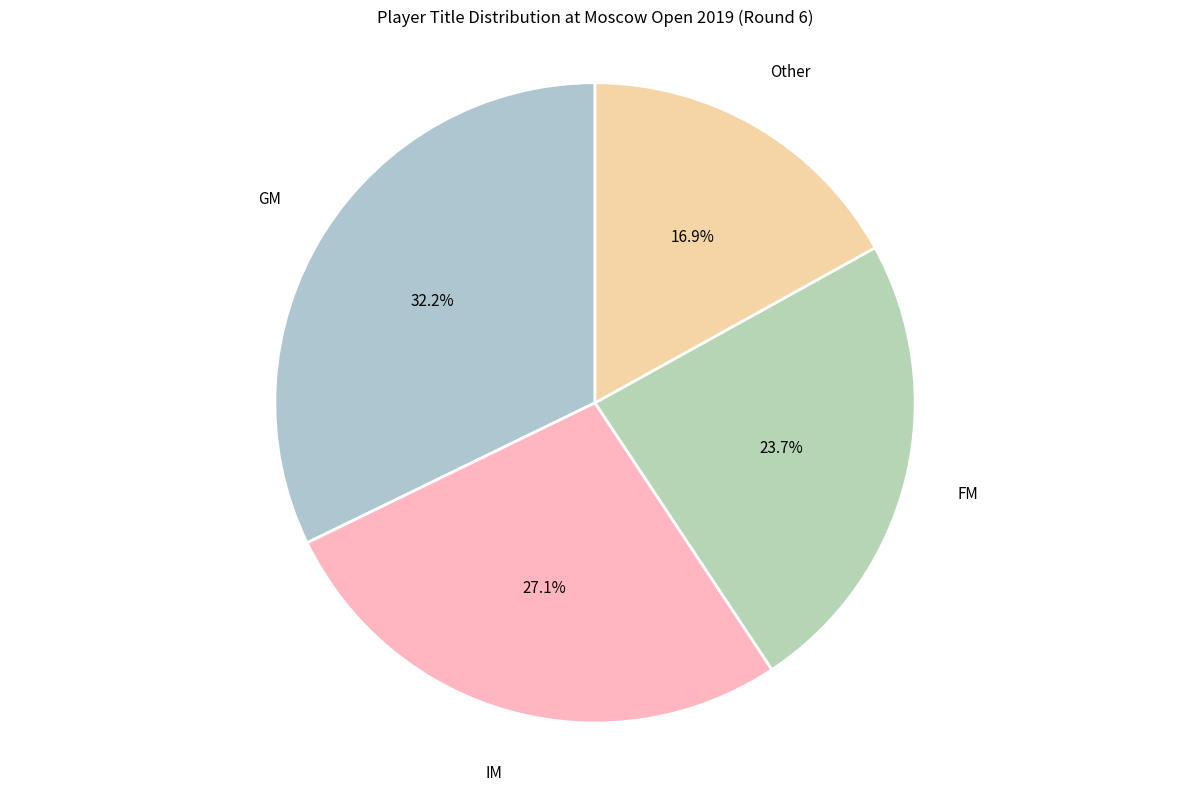

Which category has the smallest portion of the pie?

Other